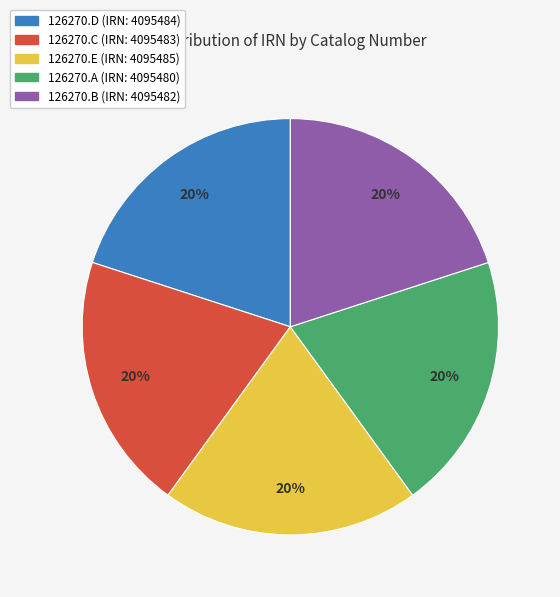

Does any single category account for the majority?

No